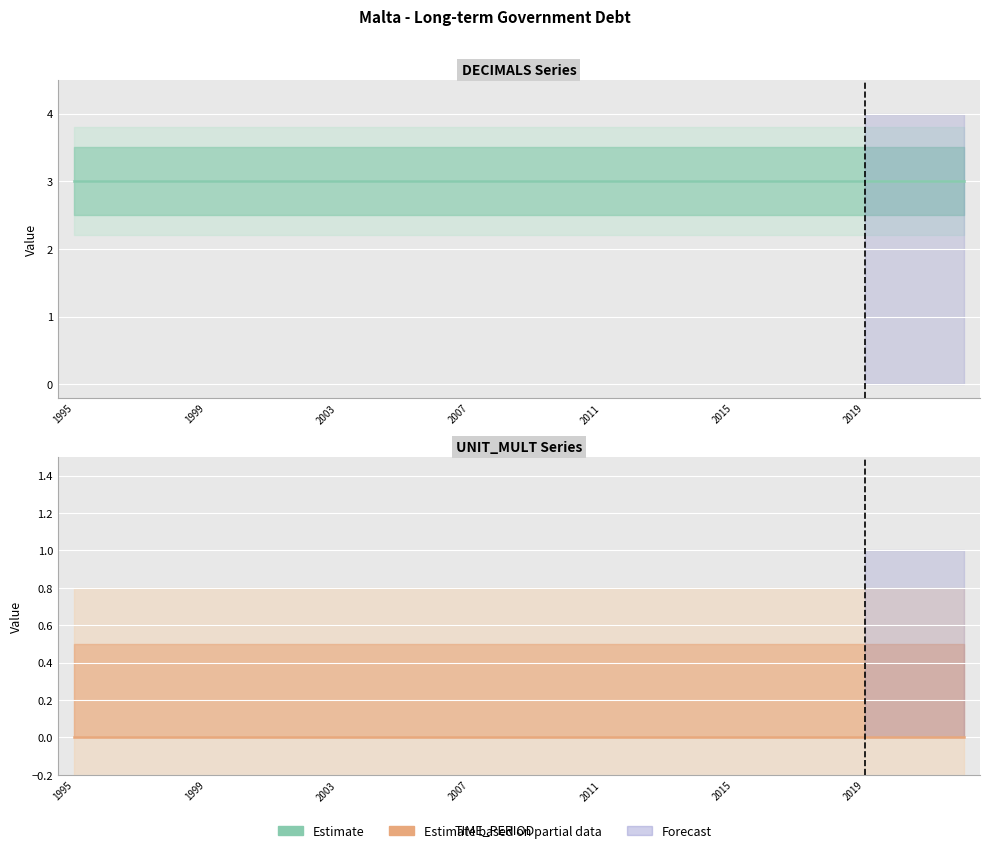

True or false: DECIMALS and UNIT_MULT cross at least once.

False